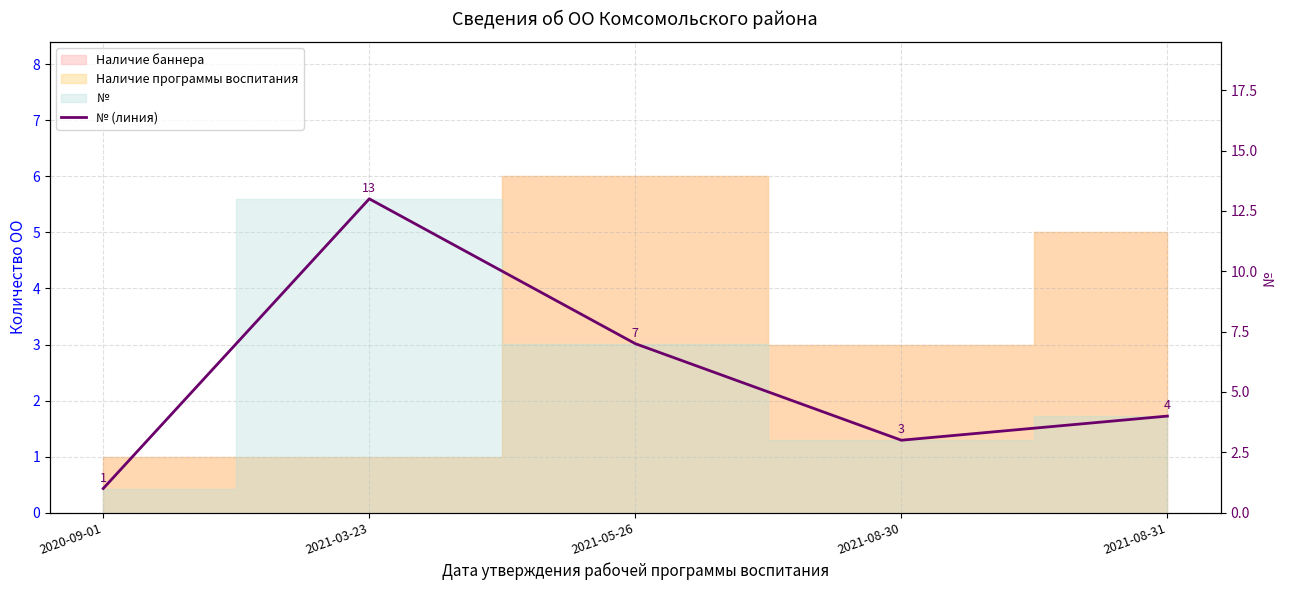

Reading right to left, extract all data points from this chart.

4	3	7	13	1